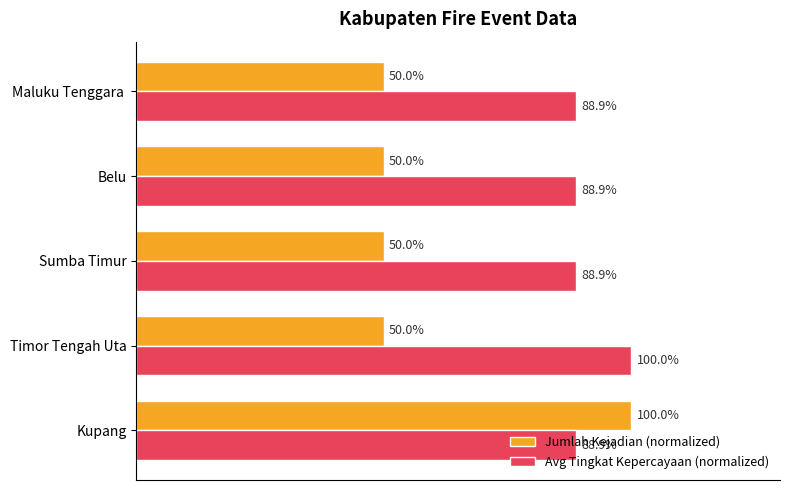

List the series in order of their overall mean, highest first.

Avg Tingkat Kepercayaan (normalized), Jumlah Kejadian (normalized)